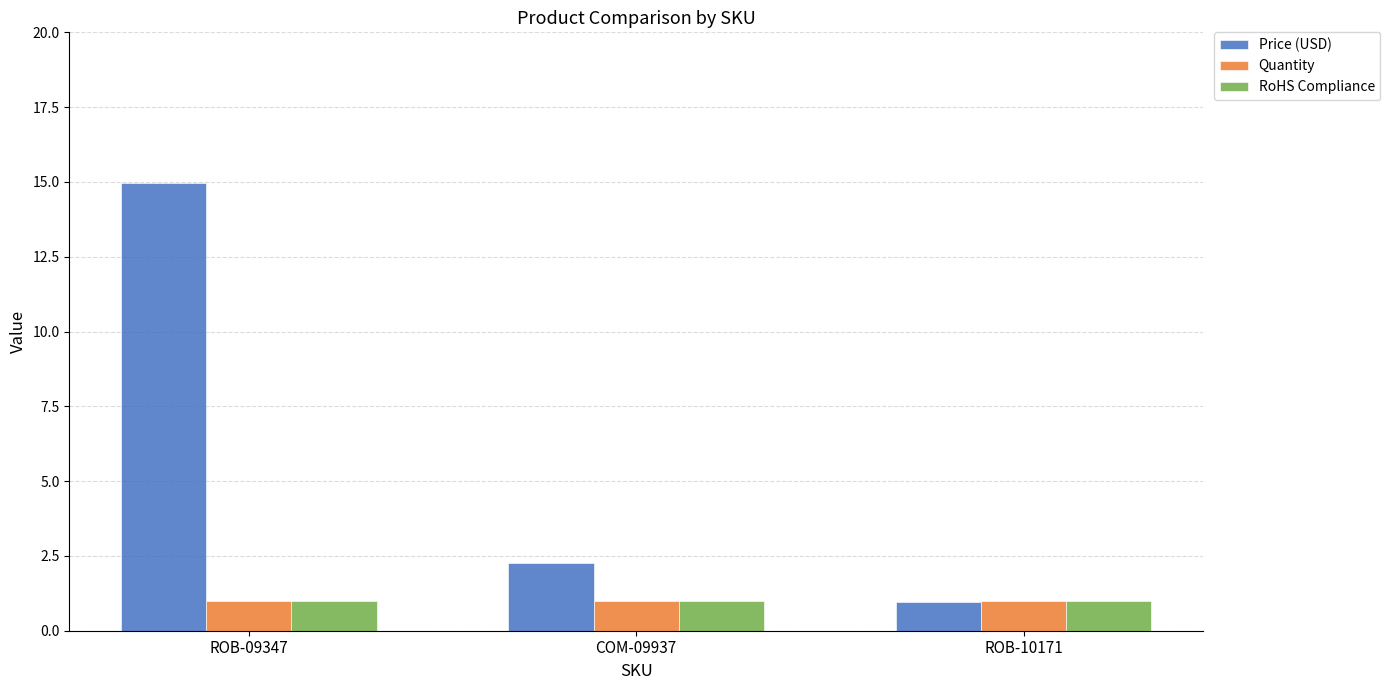

Which category has the highest value in the Price (USD) series?

ROB-09347